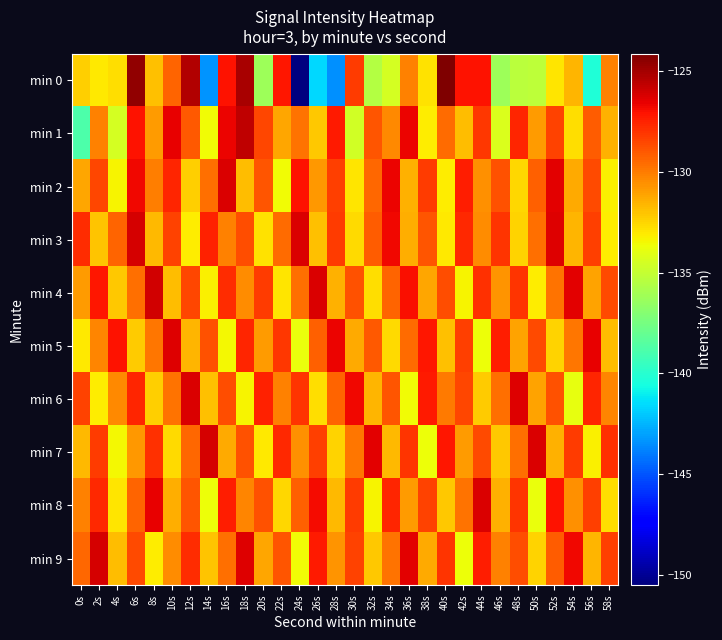

At 6s, list the series in order from largest to smallest.

min 0, min 3, min 2, min 1, min 6, min 9, min 8, min 4, min 7, min 5